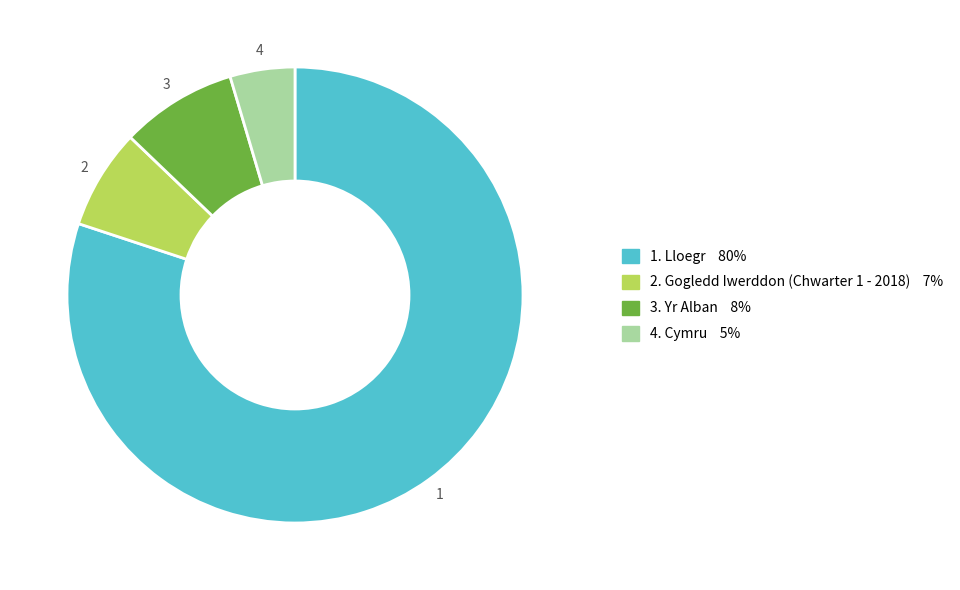

Is there any slice that represents more than half of the pie?

Yes